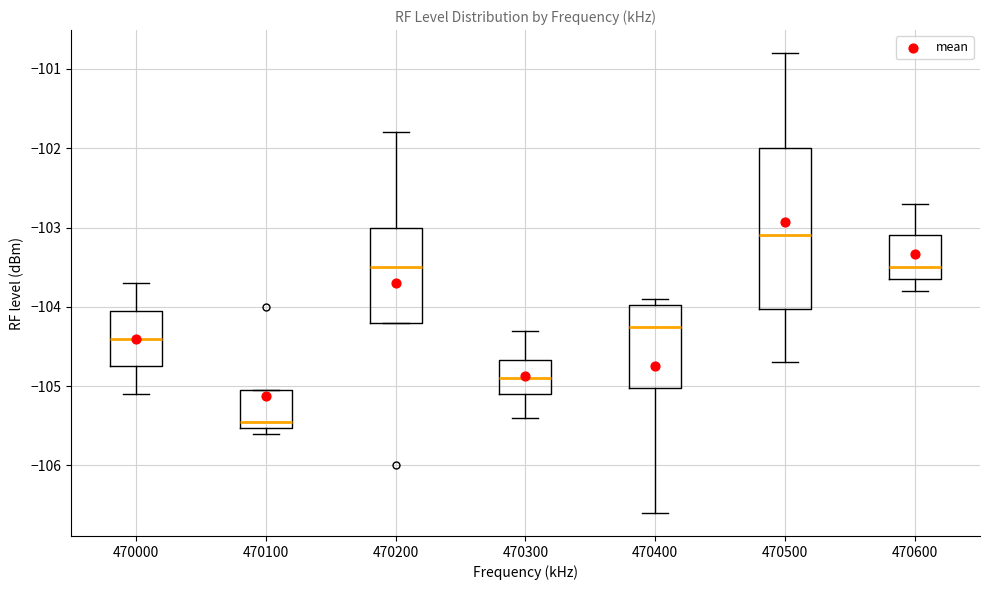

Which box is the tallest, from its lower edge to its upper edge?

470500